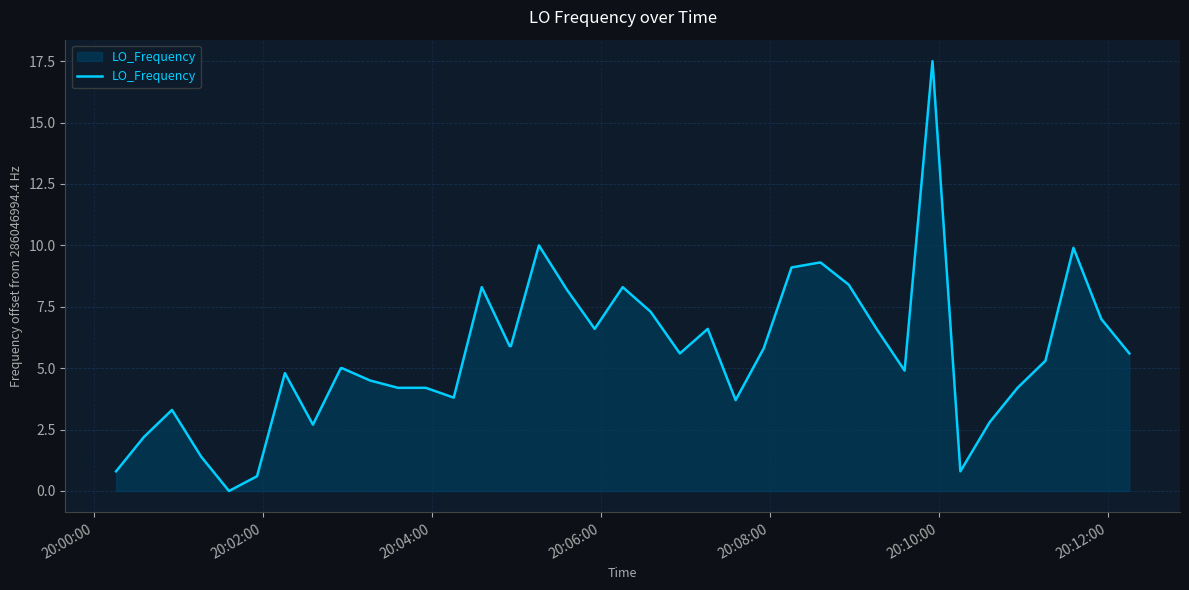

What is the difference between the maximum and minimum values?

17.5